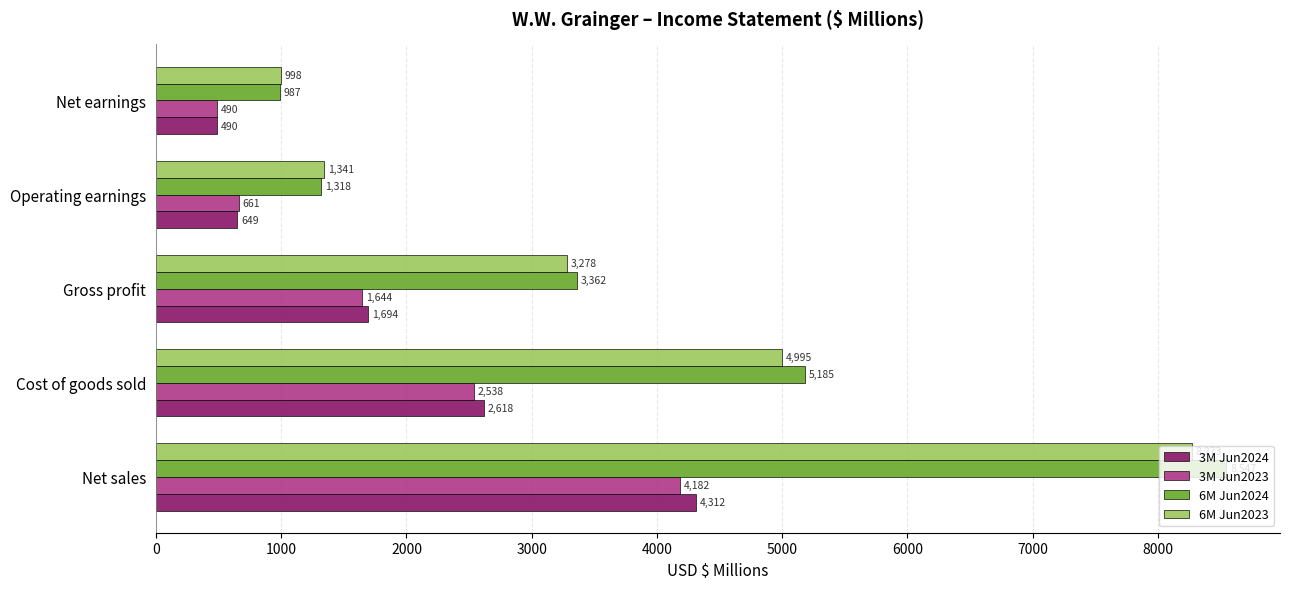

What is the sum of all 6M Jun2024 values?

19399